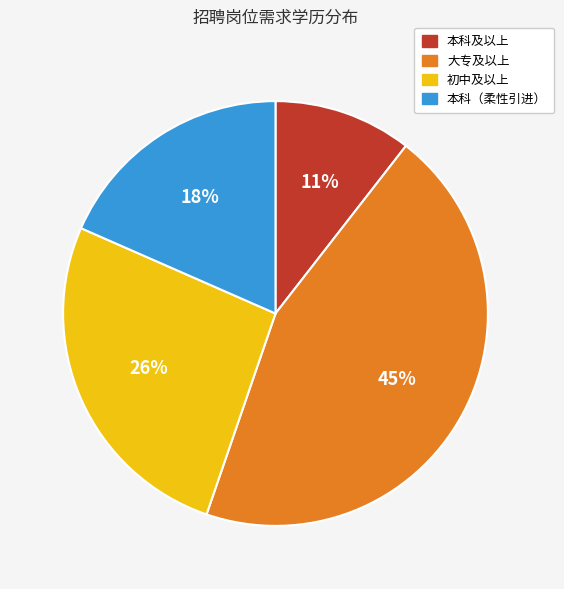

Is there any slice that represents more than half of the pie?

No